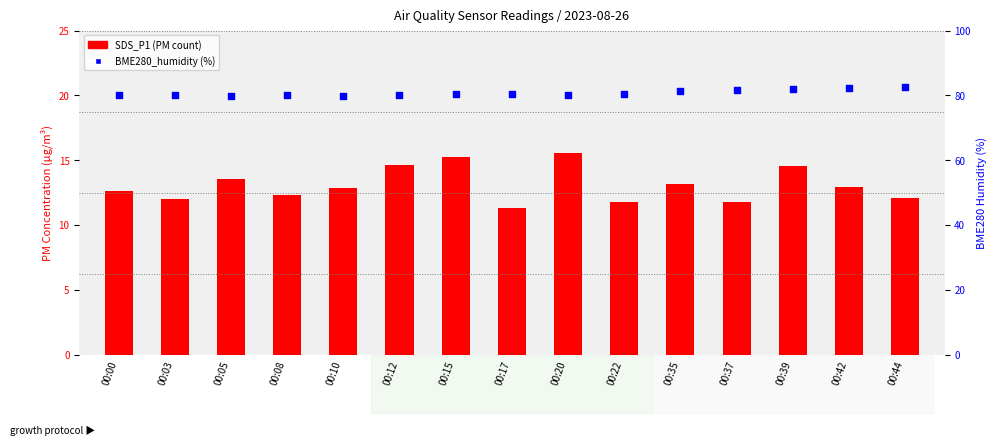

Is the value of SDS_P1 at 00:10 greater than the value of BME280_humidity at 00:03?

No